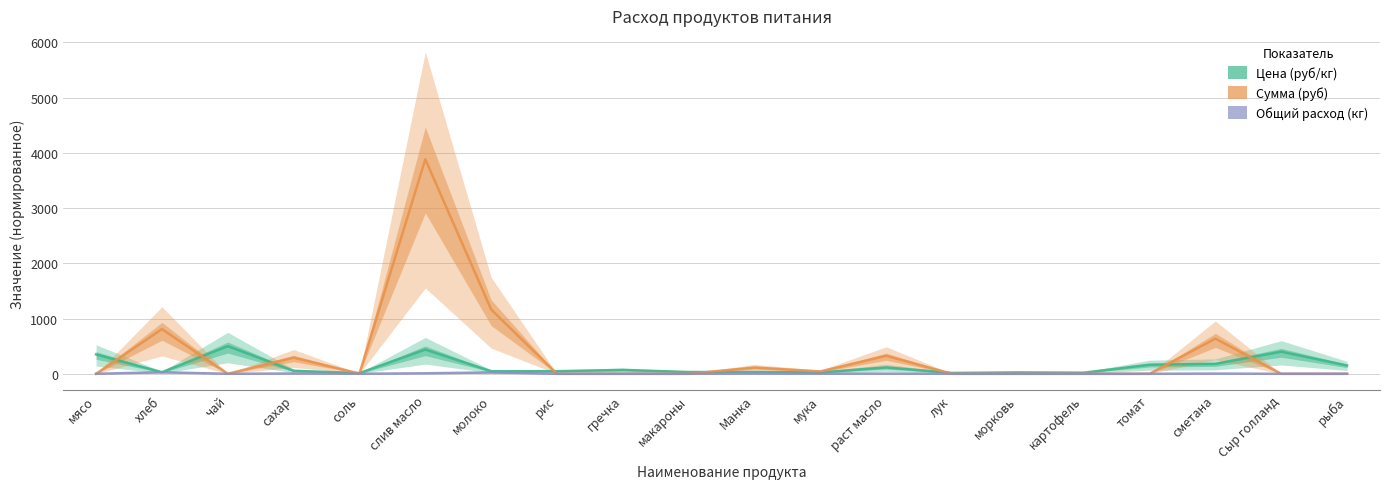

Which series has the largest total across all categories?

Сумма (руб)